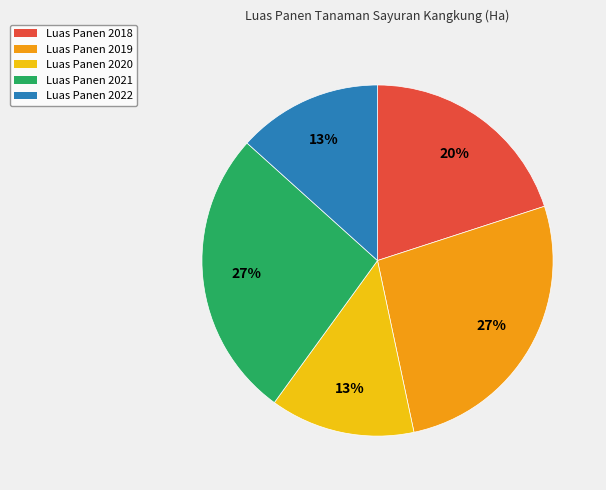

How many segments does this pie chart have?

5